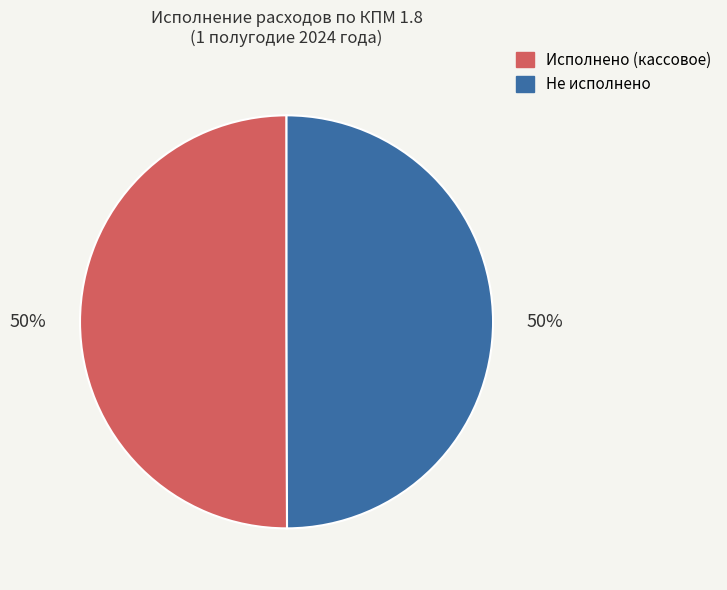

To the nearest percent, what is the difference between the largest and smallest slice percentages?

0%